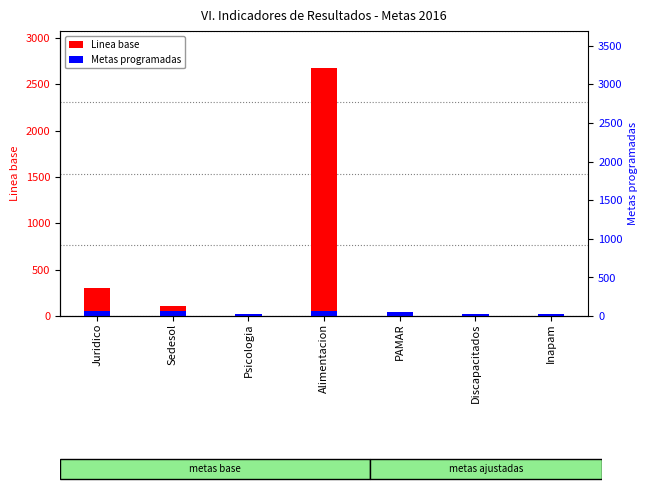

Read the Linea base value at Juridico, to the nearest 10.

300